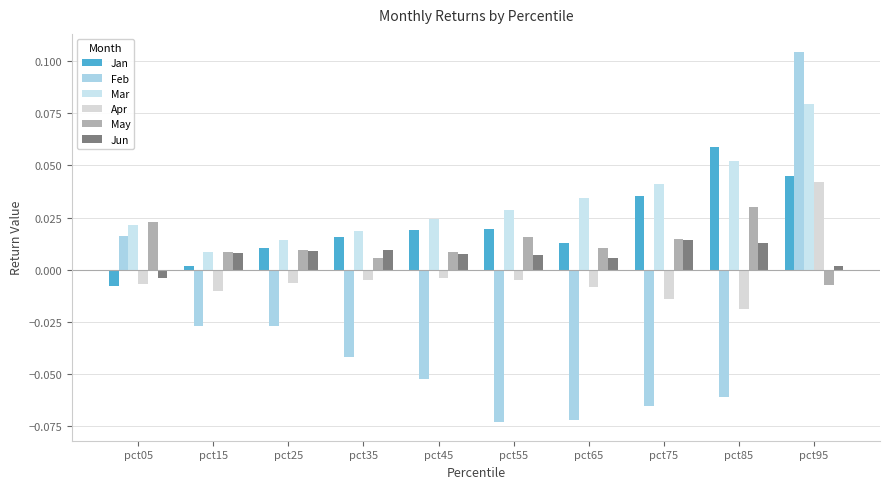

What is the sum of all May values?

0.1